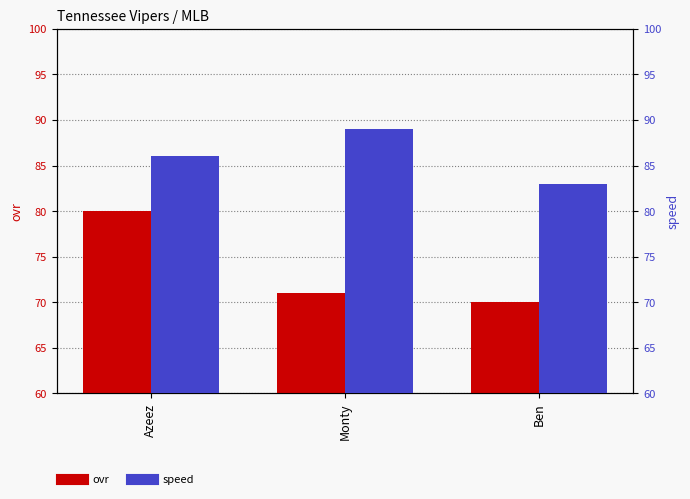

Count the speed values in the range 83 to 89.

3